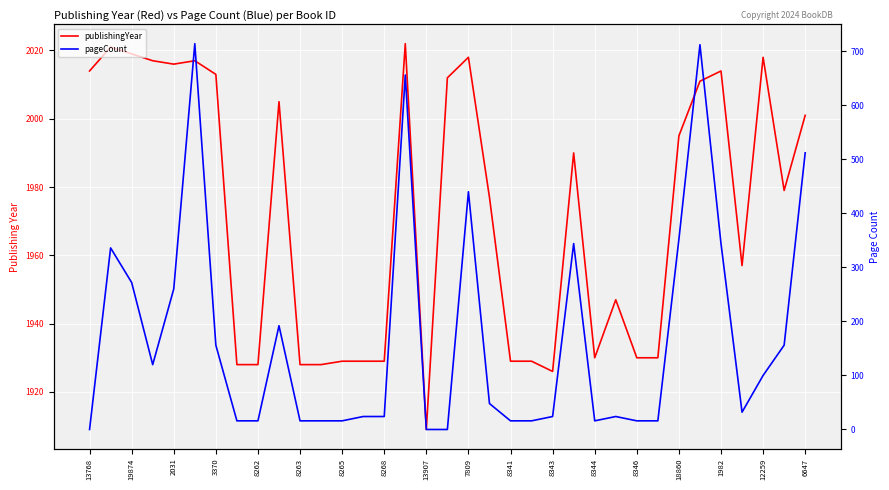

Reading left to right, what are all the values shown in this chart?

publishingYear: 2014	2021	2019	2017	2016	2017	2013	1928	1928	2005	1928	1928	1929	1929	1929	2022	1909	2012	2018	1977	1929	1929	1926	1990	1930	1947	1930	1930	1995	2011	2014	1957	2018	1979	2001
pageCount: 0	336	272	120	260	714	156	16	16	192	16	16	16	24	24	656	0	0	440	48	16	16	24	344	16	24	16	16	352	712	344	32	100	156	512